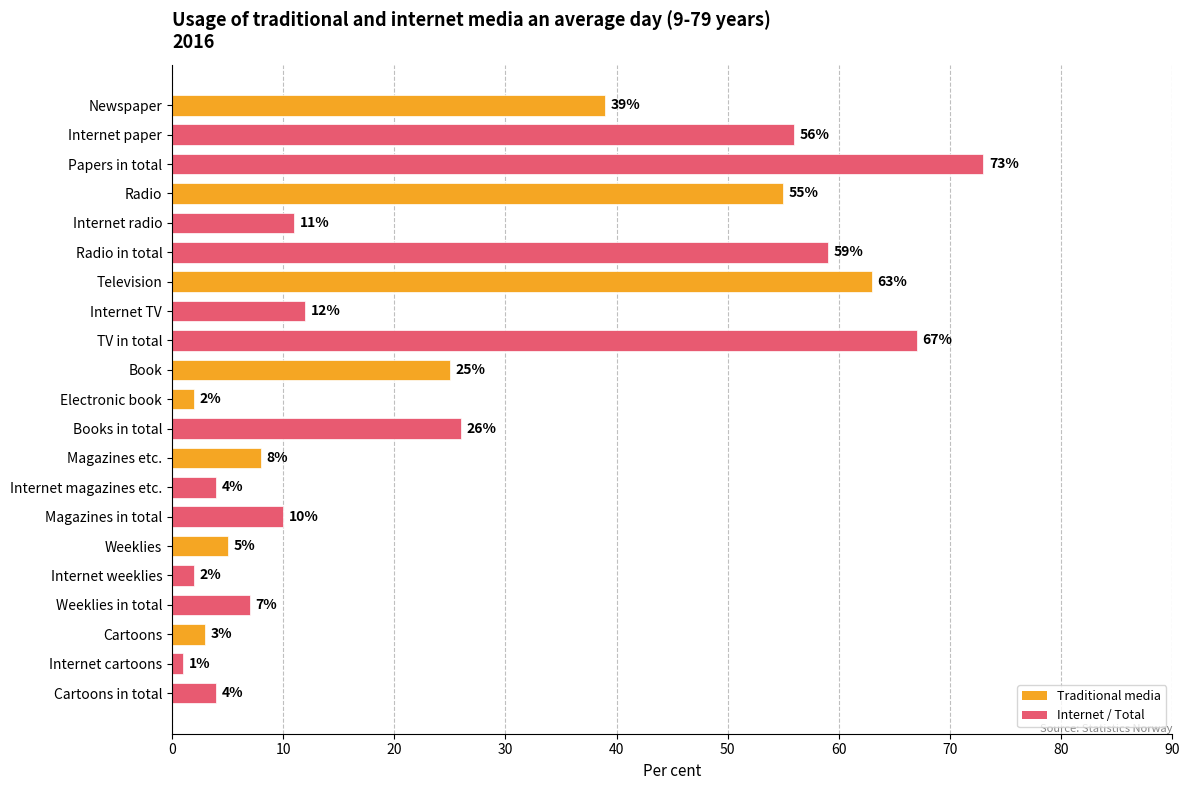

What is the difference between the maximum and minimum values?

72